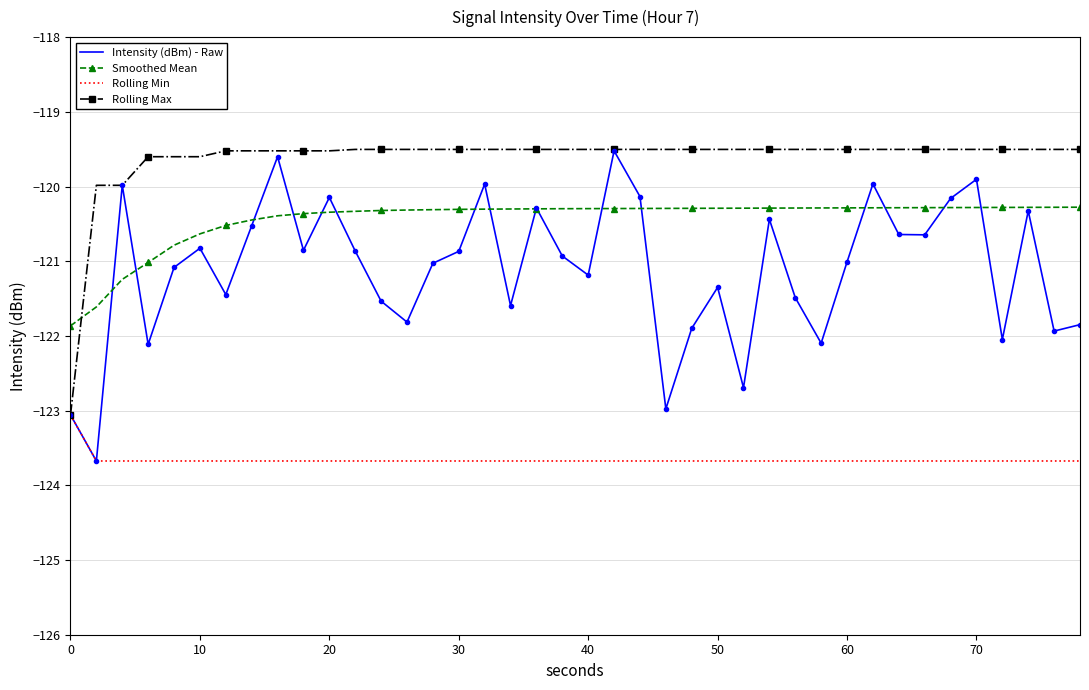

What is the minimum value for Rolling Max?

-123.1